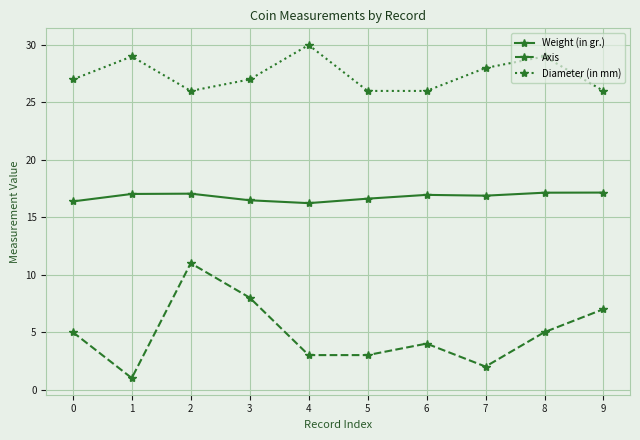

True or false: Axis has more than 1 interior local peaks.

True